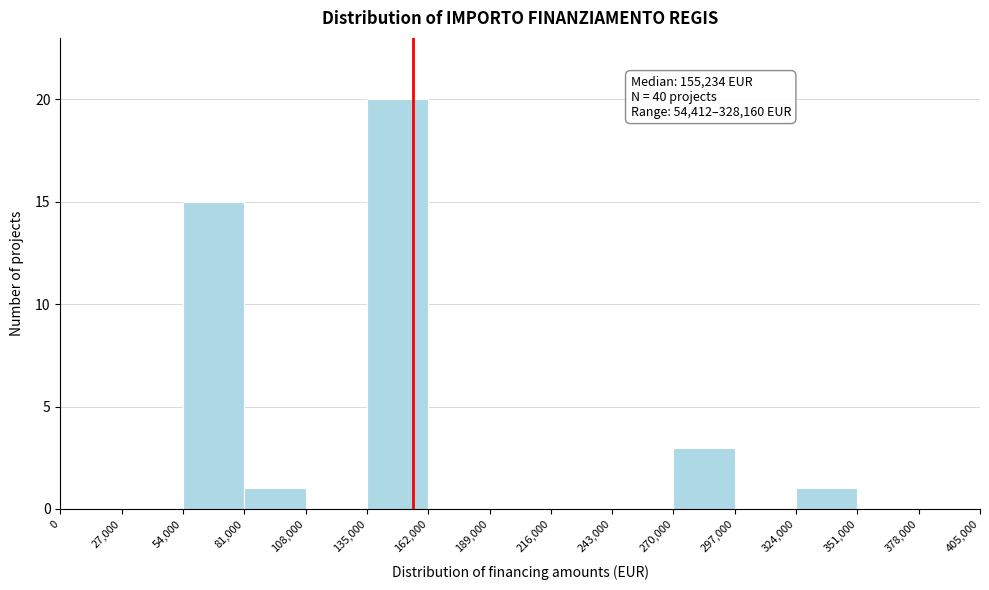

Over which range of the x-axis is the bar tallest?

135,000 to 162,000